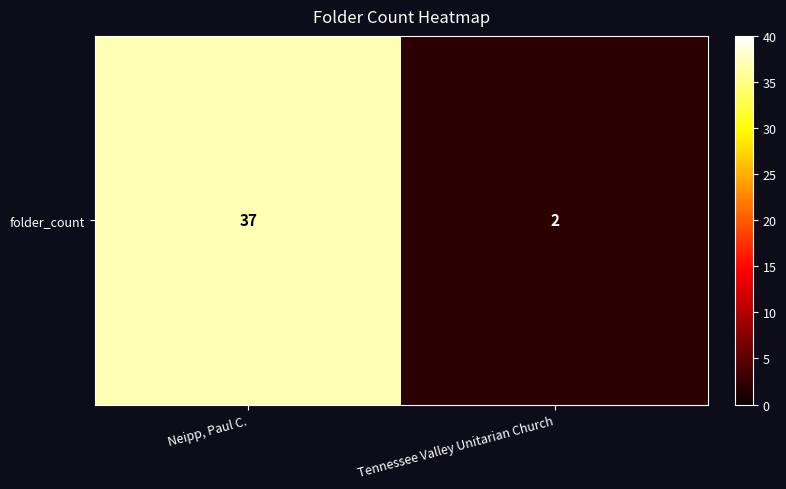

The chart shows a value of 37 at Neipp, Paul C.. True or false?

True